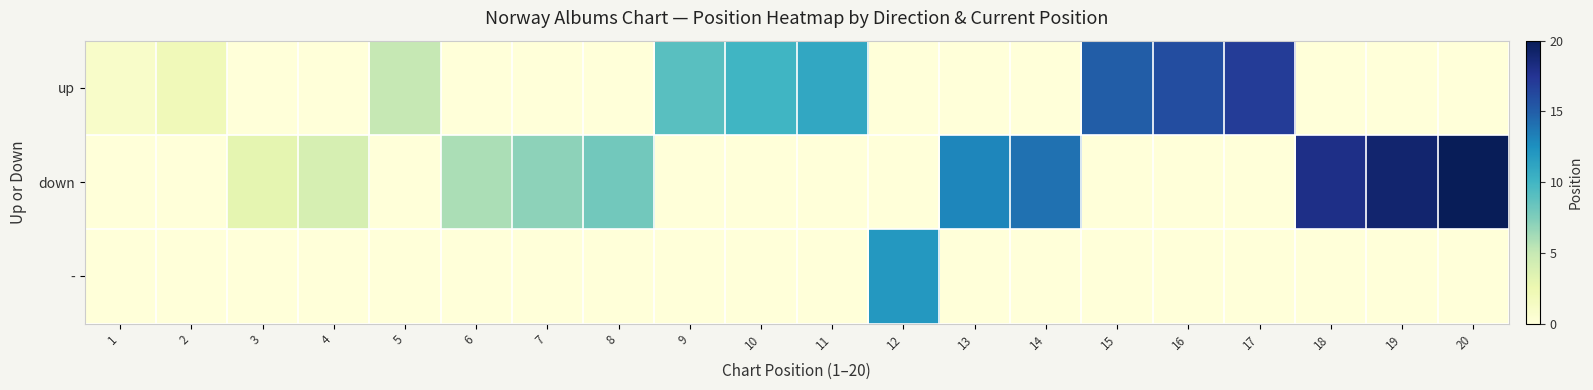

At which category does the chart reach its peak across all series?

20